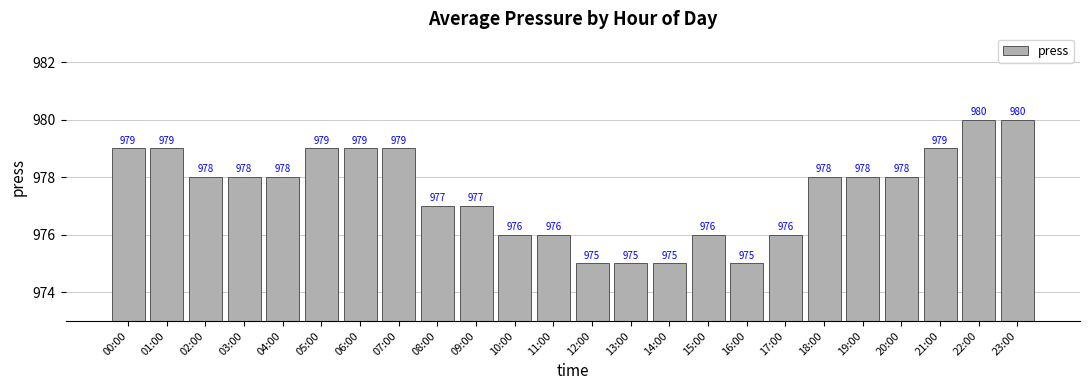

What position from the left is 22:00?

23